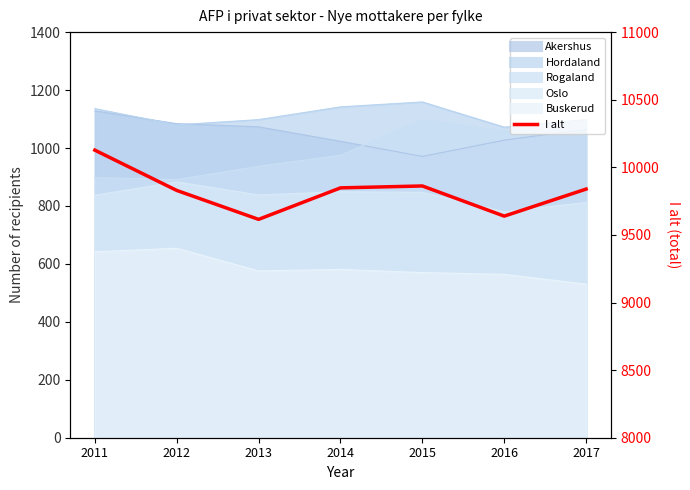

What is the ratio of the value at 2016 to the value at 2011?

1.0